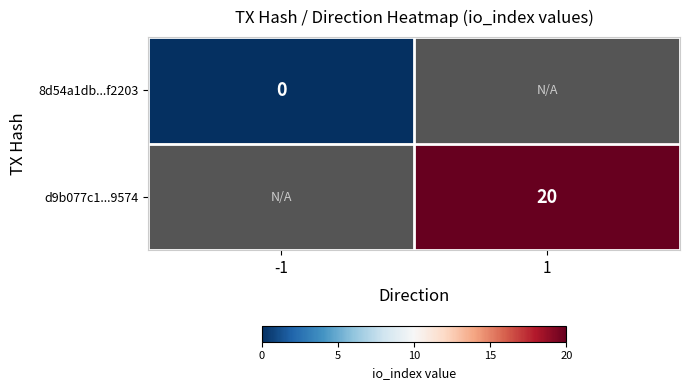

List the labels in order of 8d54a1db...f2203 value, largest first.

-1, 1